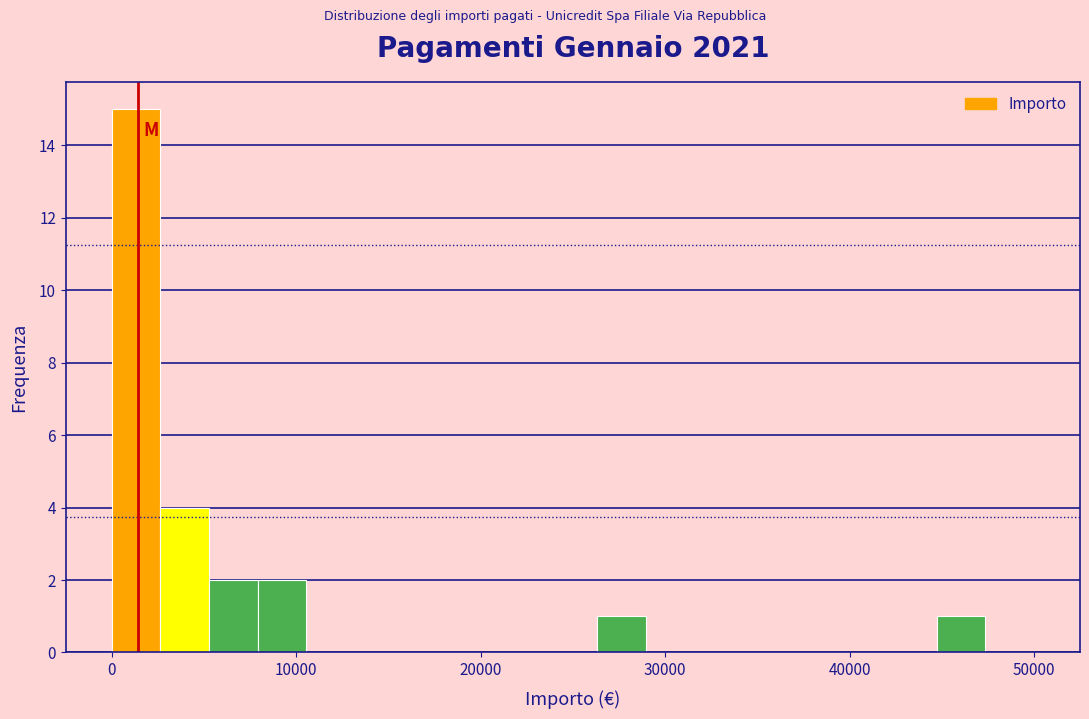

Around what value on the x-axis is the tallest bar? Give the approximate position of its centre, as read against the axis.

1000